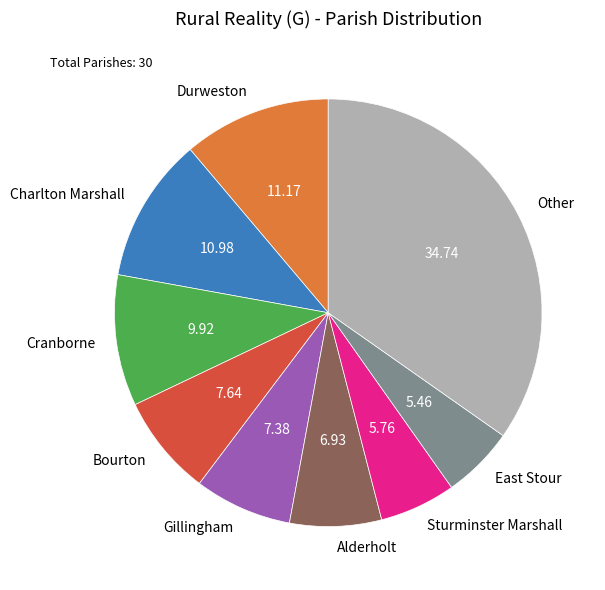

Approximately how many times larger is the value at Alderholt compared to East Stour?

1.3